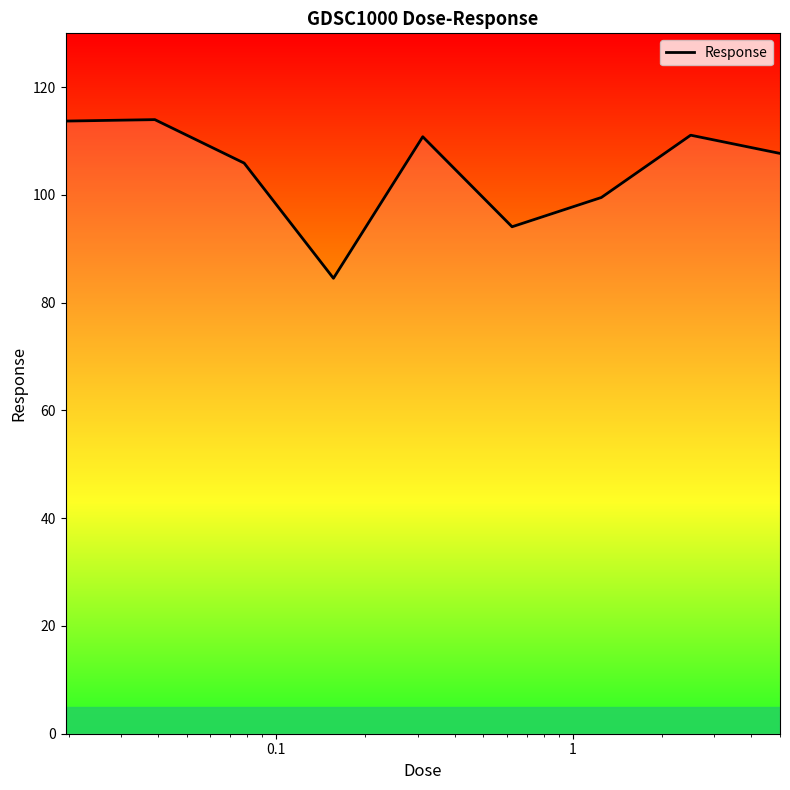

What is the greatest value displayed?

114.0